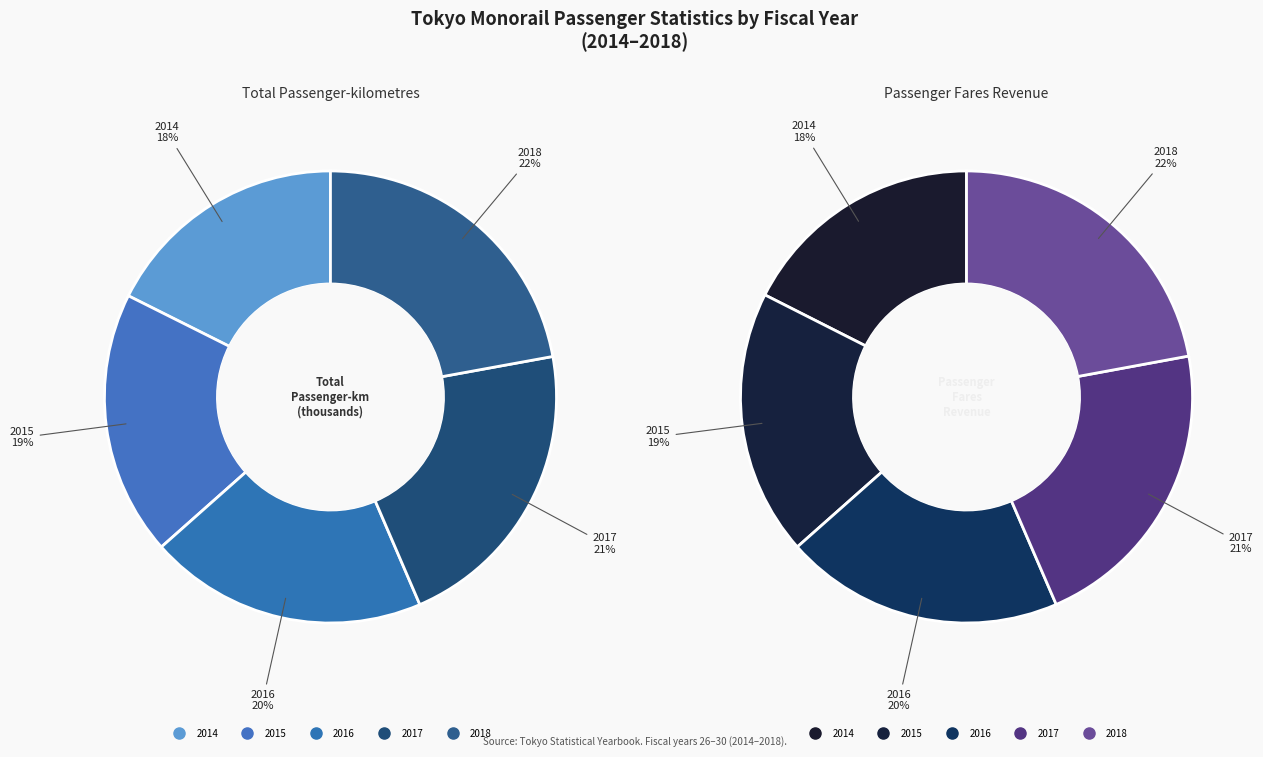

What percentage do 2014 and 2016 together represent?

37.5%